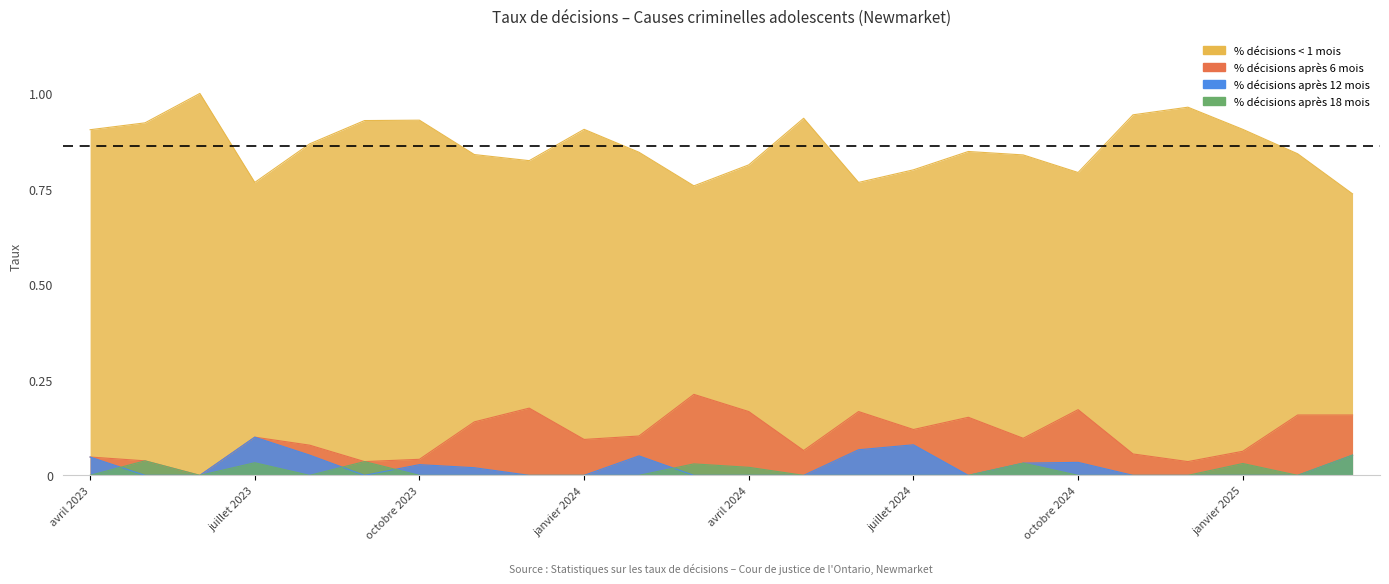

Which category has the highest value in the % décisions après 6 mois series?

mars 2024